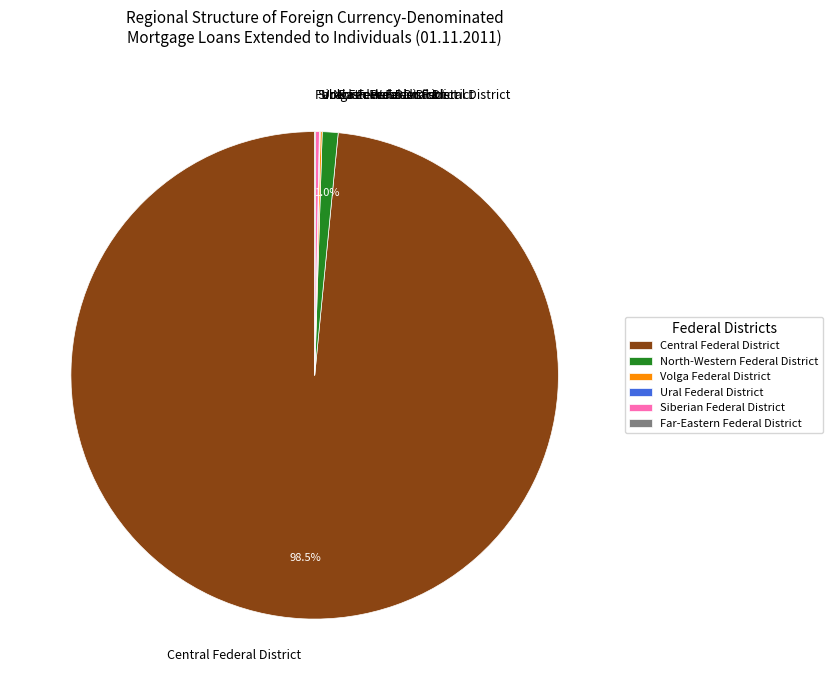

What percentage do North-Western Federal District and Central Federal District together represent?

99.5%